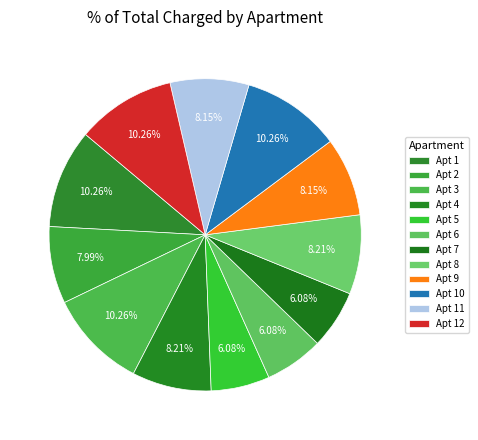

How many slices are in this pie chart?

12